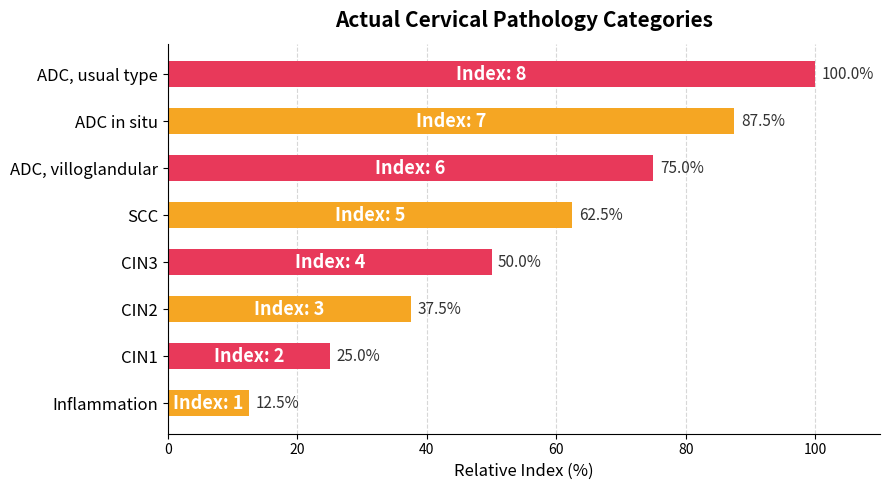

Does the chart contain stacked bars?

No